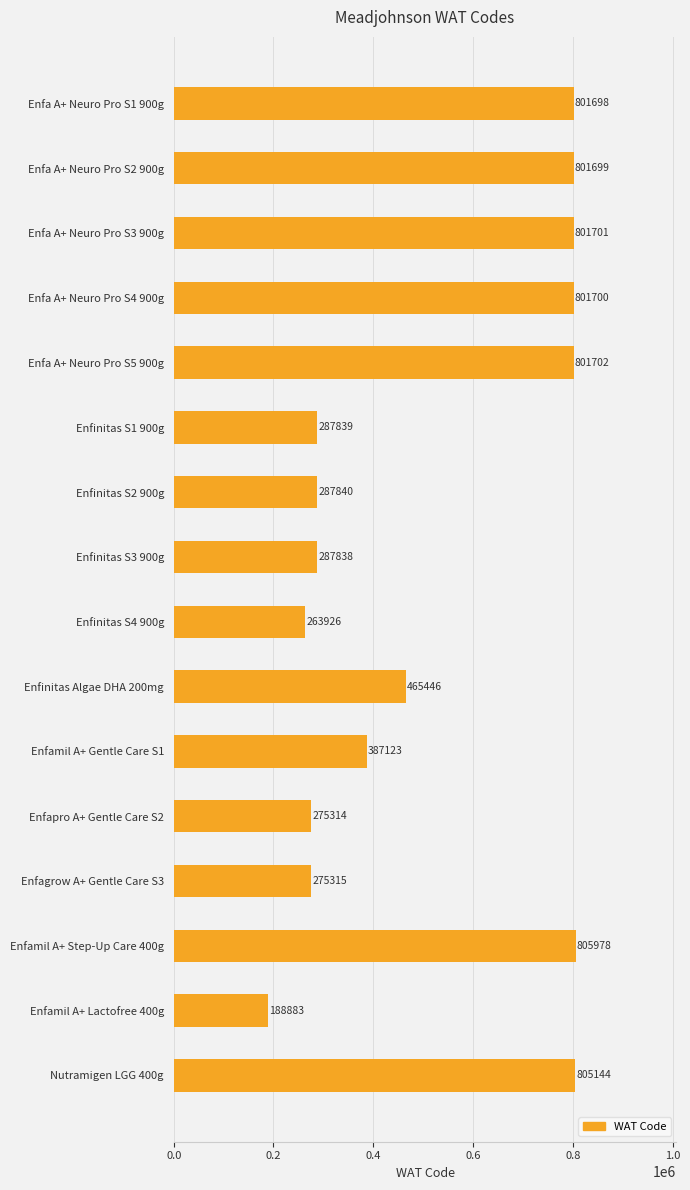

Count the number of categories in the chart.

16